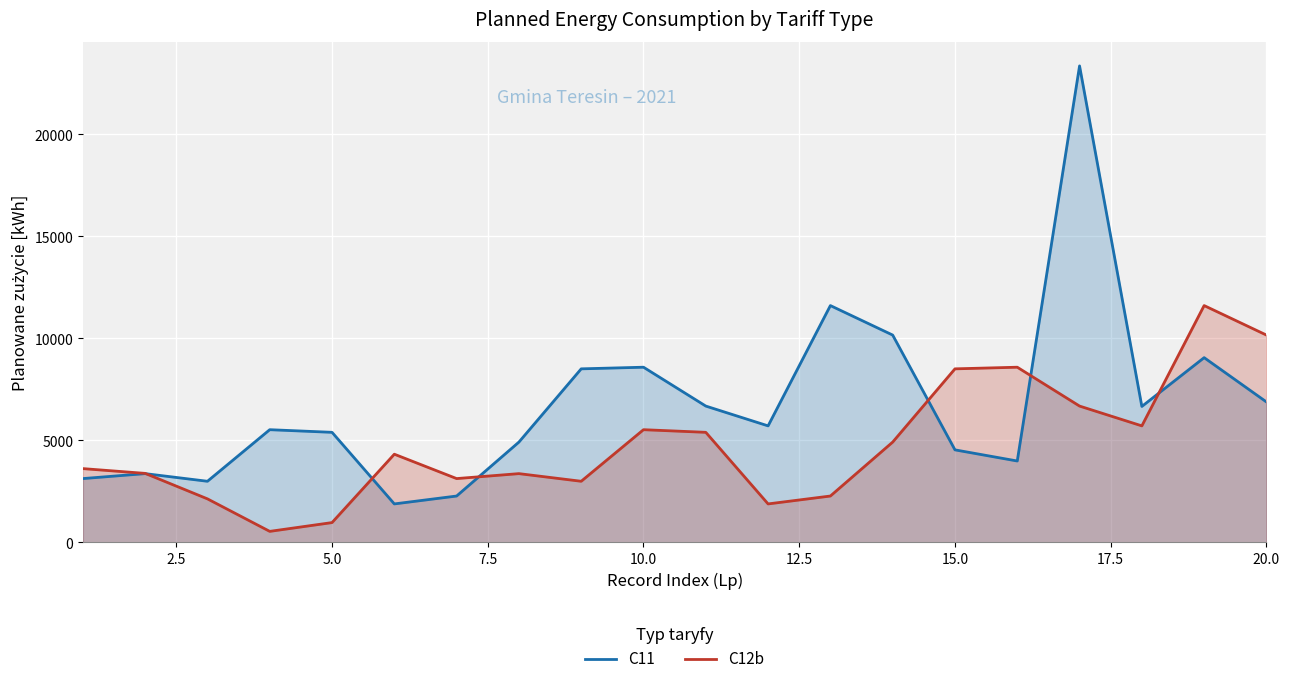

How many series are shown in this chart?

2